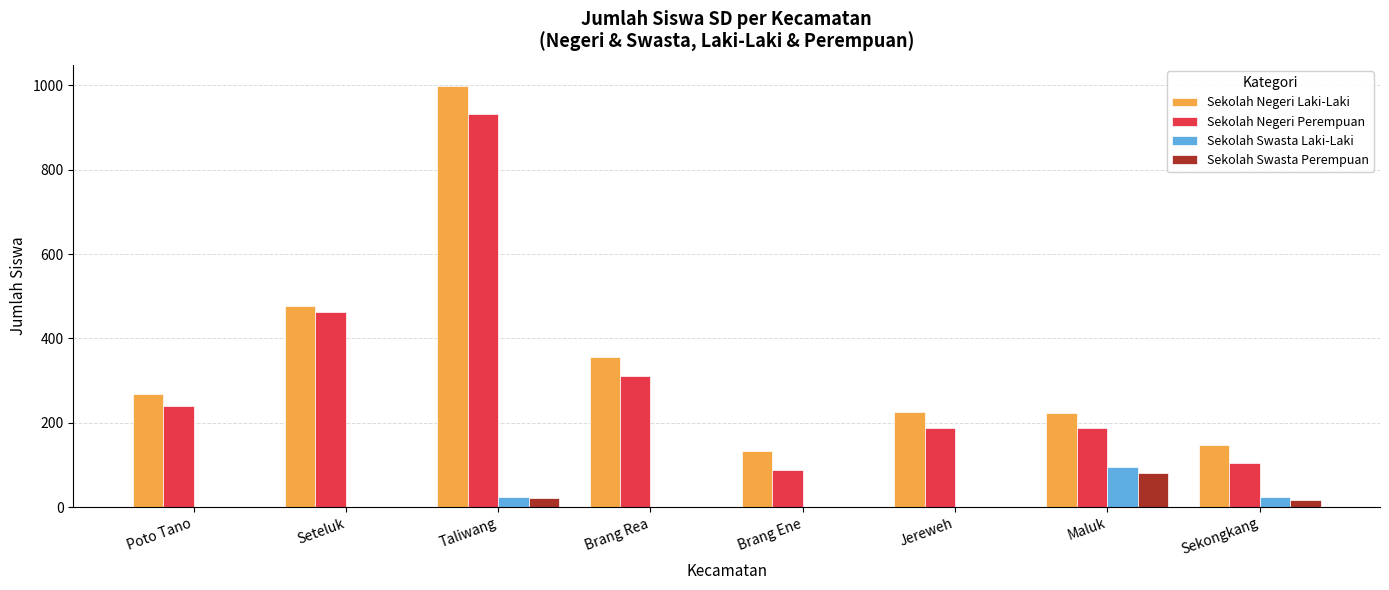

What is the total value across all series at Poto Tano?

508